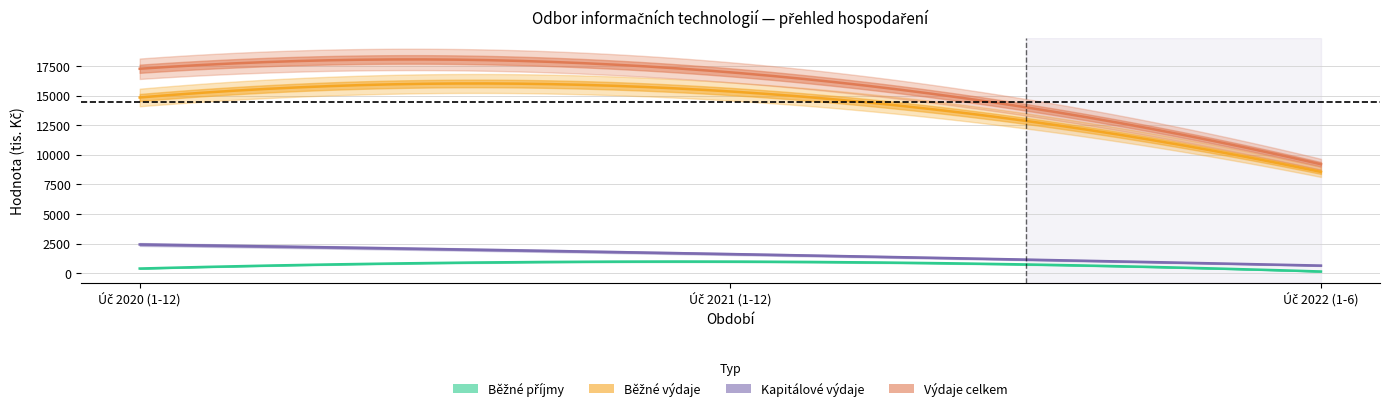

Which series has the largest range (max minus min)?

Výdaje celkem